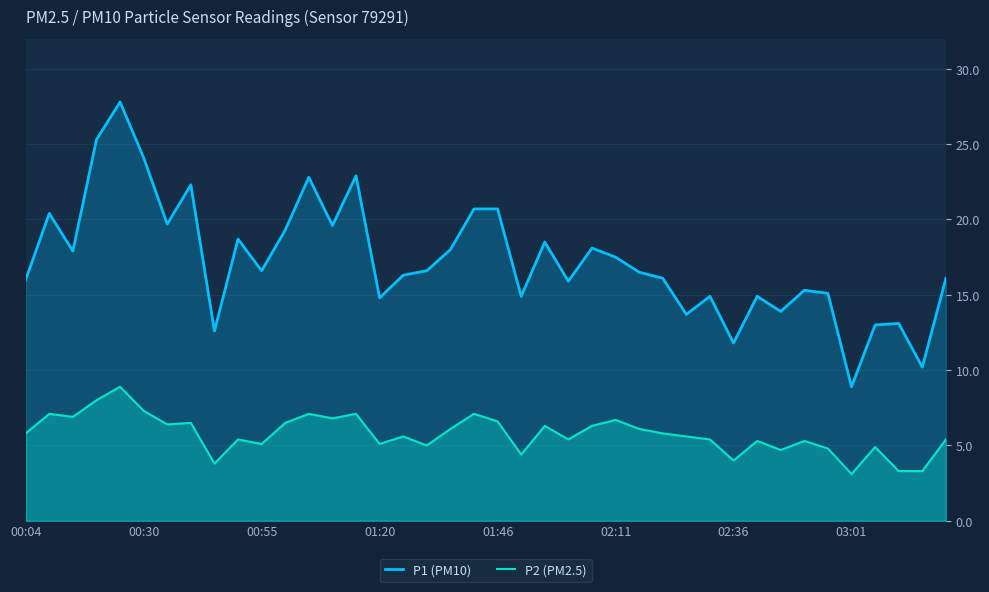

List the series in order of their overall mean, highest first.

P1 (PM10), P2 (PM2.5)